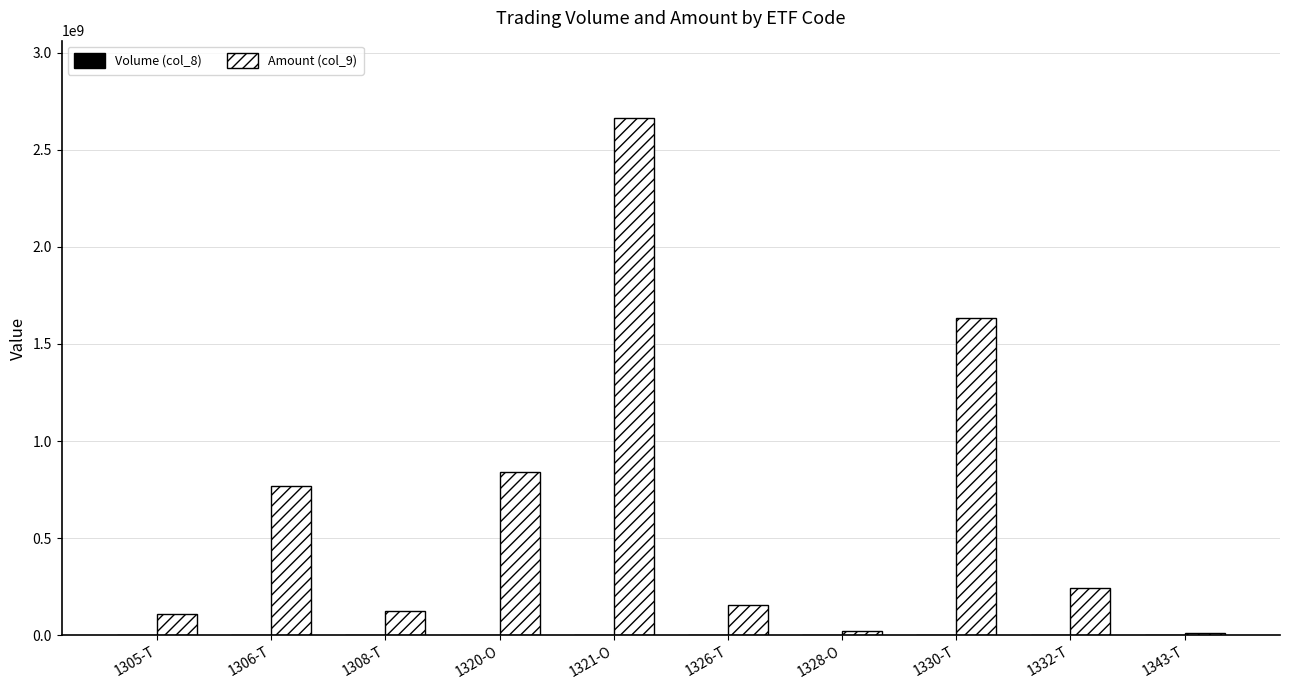

Where is Amount (col_9) nearest to the value 1337834645?

1330-T